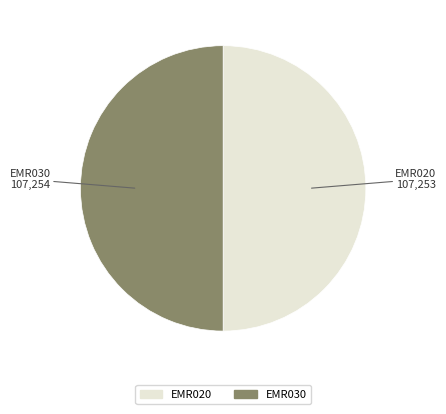

Is it true that EMR030 is 38% of the pie?

False